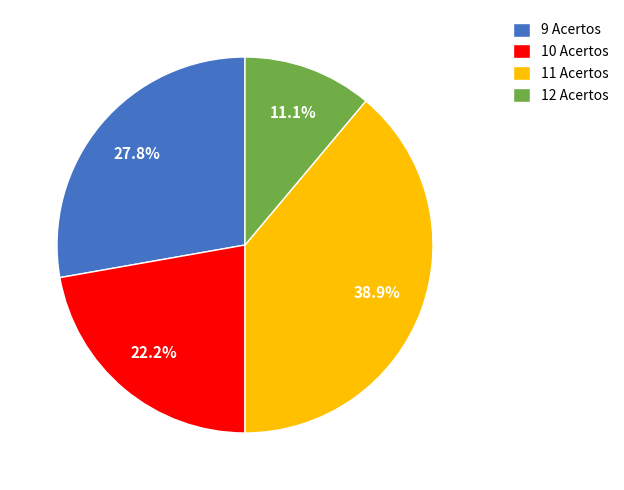

Combined, what portion of the pie is 9 Acertos and 10 Acertos?

50.0%